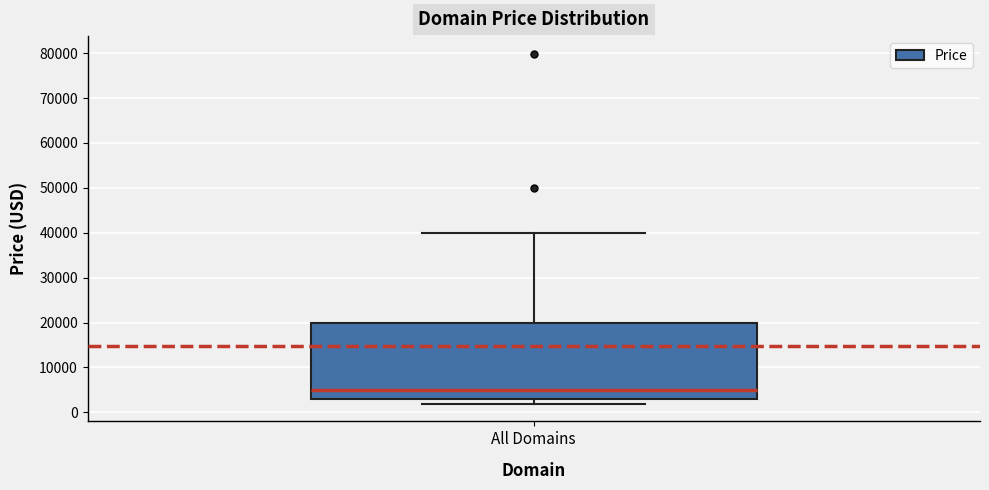

Transcribe this box plot: give where the median line is, the range the box spans, and where the two whiskers end, as read against the y-axis. The values are not printed on the chart, so give them approximately, as read against the axis.

median 5000, box 3000 to 20000, whiskers 2000 to 40000